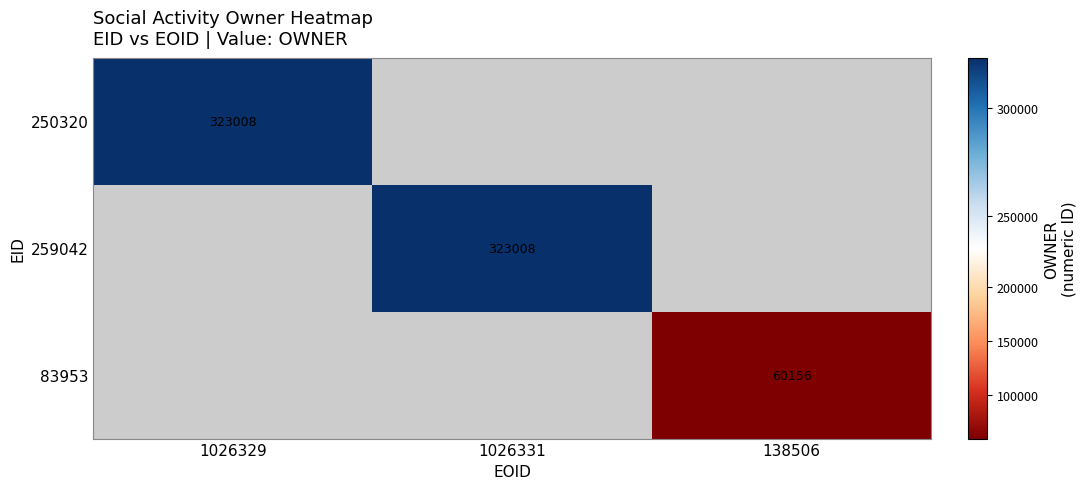

The value of 259042 at 1026331 is 323008. True or false?

True